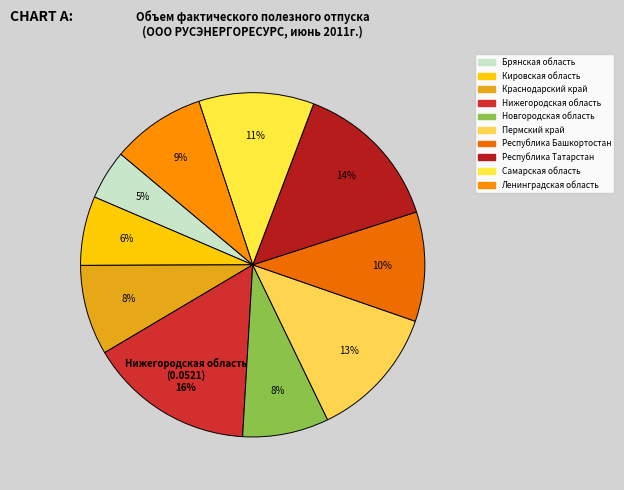

Do Республика Башкортостан and Кировская область together represent more than half of the pie?

No